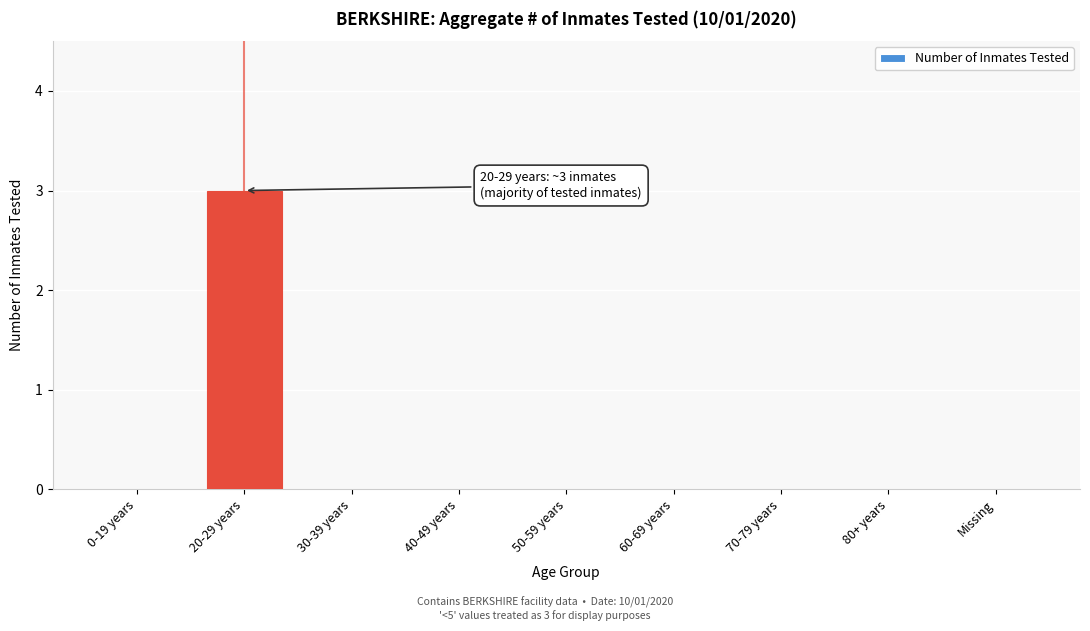

What is the greatest value displayed?

3